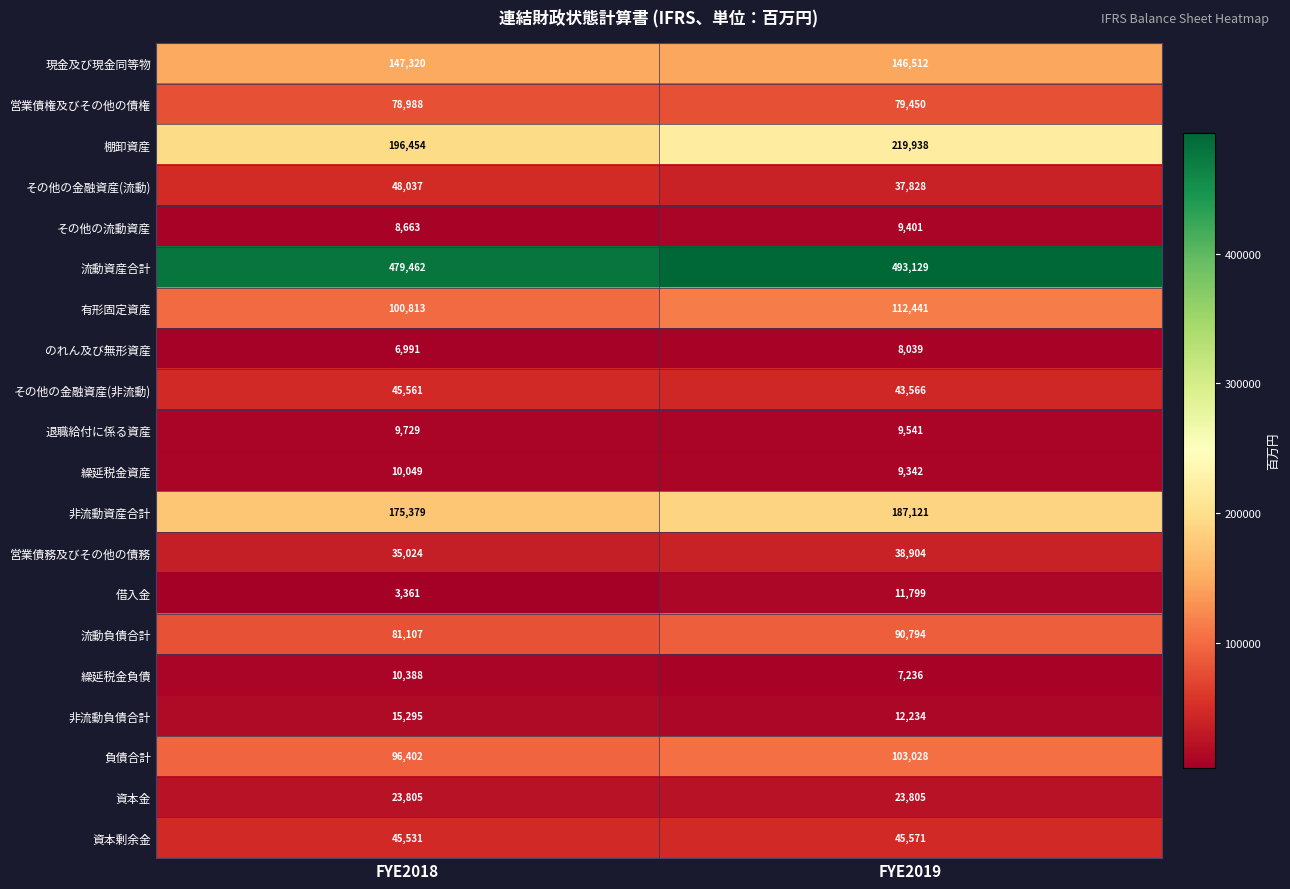

At which category does the chart reach its peak across all series?

FYE2019